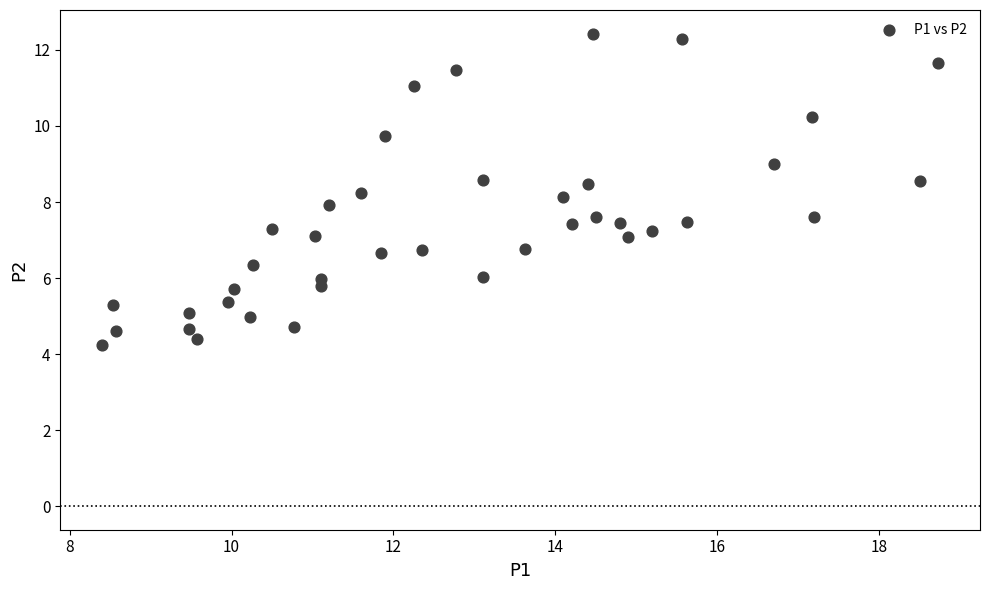

What is the range of X values (max minus min)?

10.3